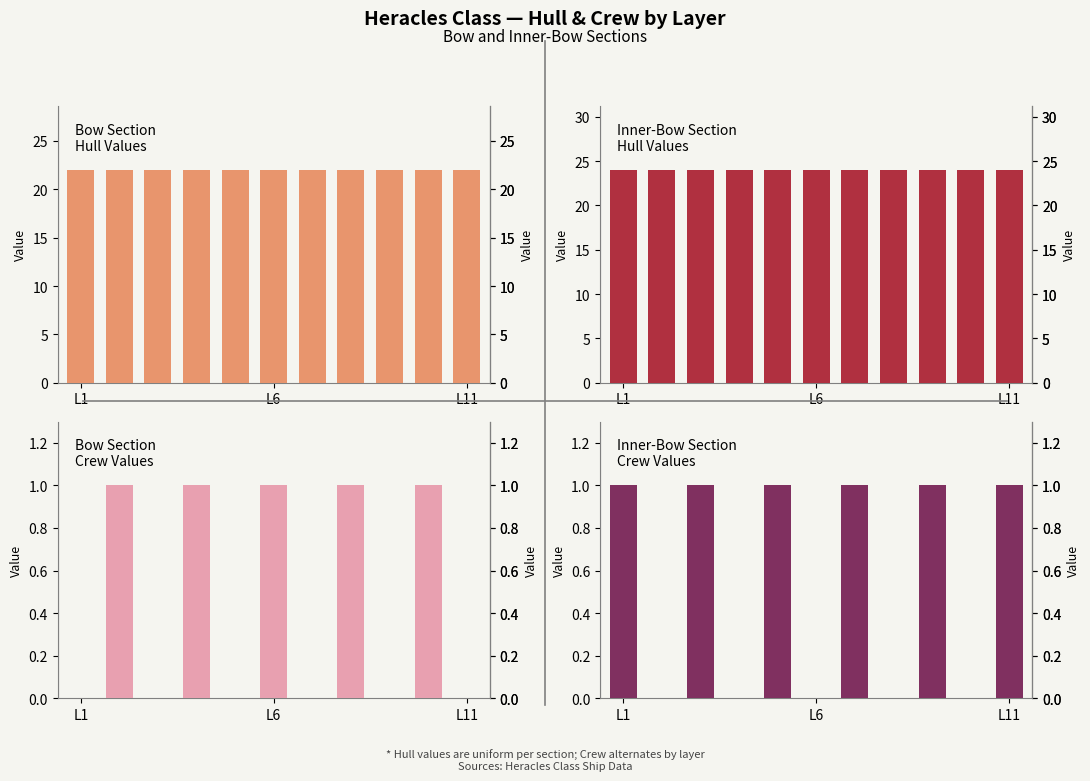

List the series in order of their peak value, highest first.

Inner-Bow Section Hull Values, Bow Section Hull Values, Bow Section Crew Values, Inner-Bow Section Crew Values